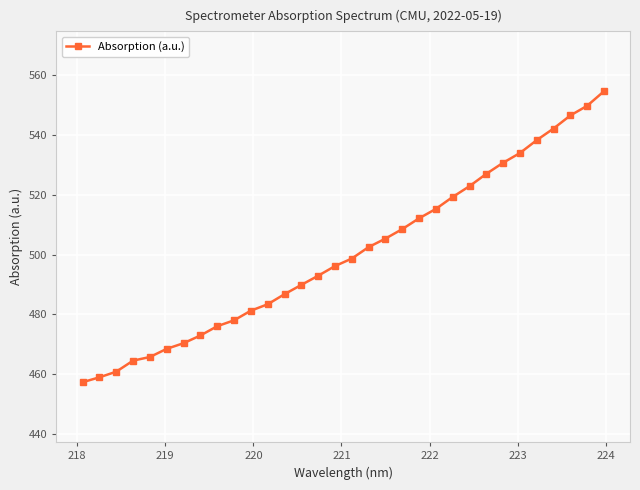

What is the smallest value displayed?

457.4